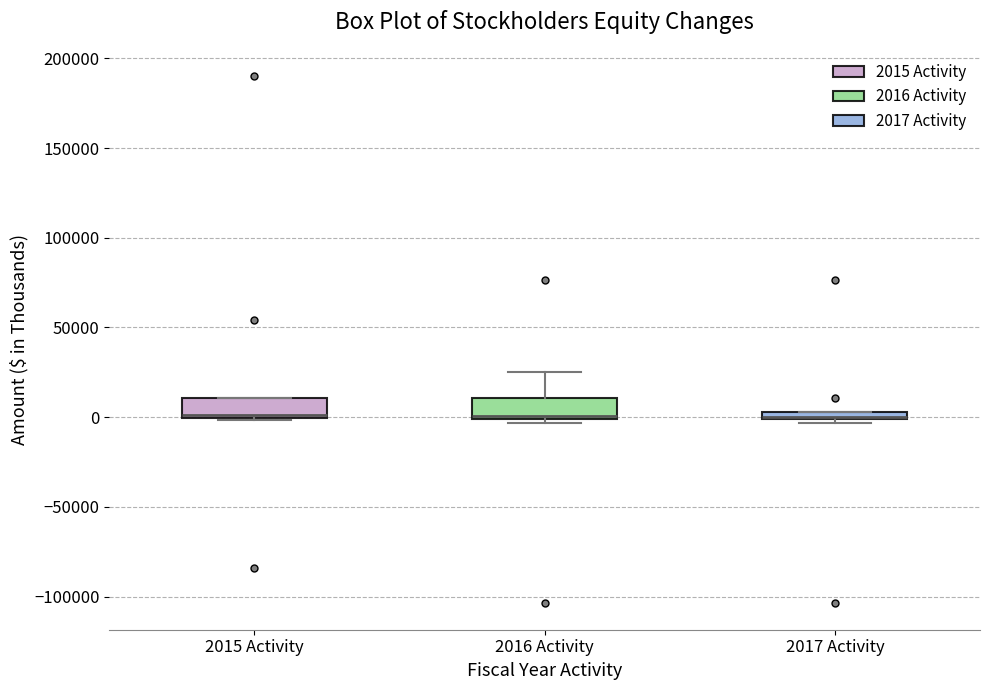

Where is the upper edge of the box for 2015 Activity on the y-axis? The values are not printed on the chart, so give them approximately, as read against the axis.

10000